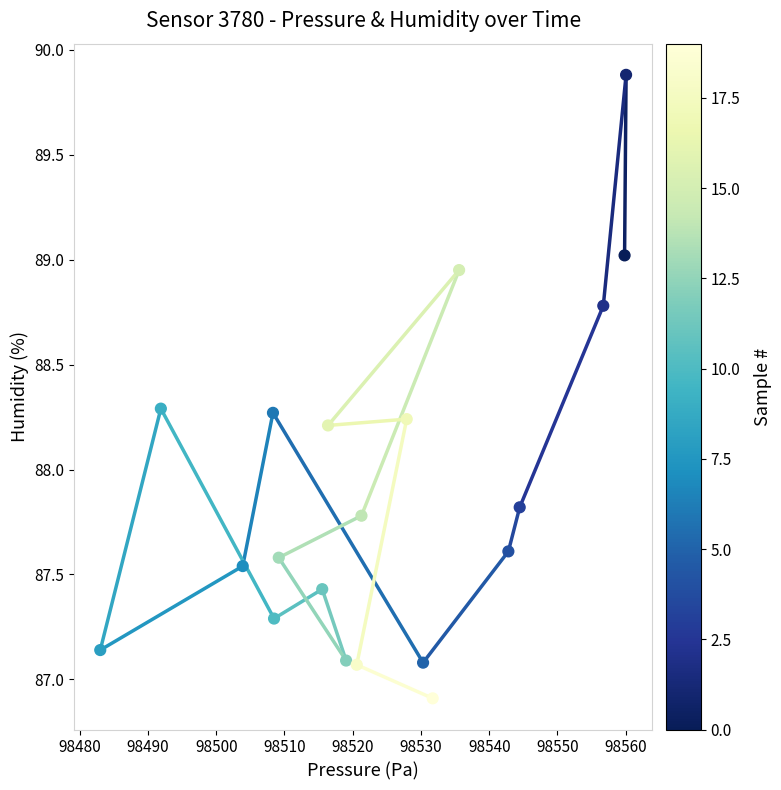

What is the range of X values (max minus min)?

77.1